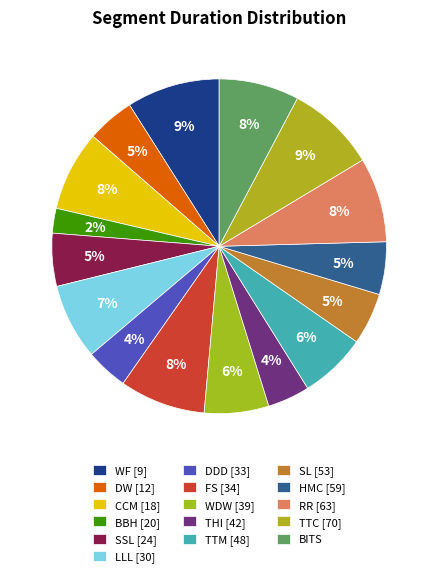

Rank the categories by value from highest to lowest.

WF [9], TTC [70], FS [34], RR [63], CCM [18], BITS, LLL [30], TTM [48], WDW [39], SSL [24], HMC [59], SL [53], DW [12], DDD [33], THI [42], BBH [20]